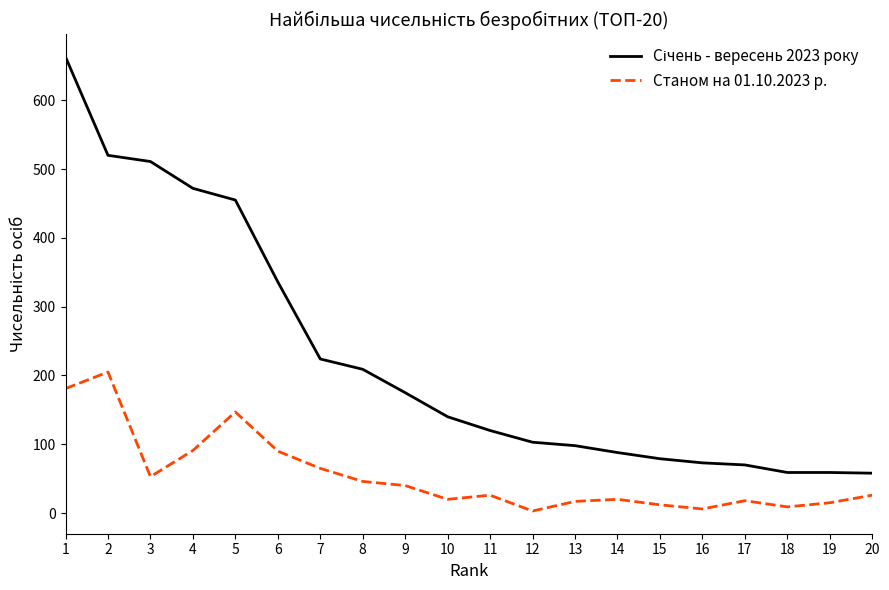

Is it true that Станом на 01.10.2023 р. equals 26 at 20?

True